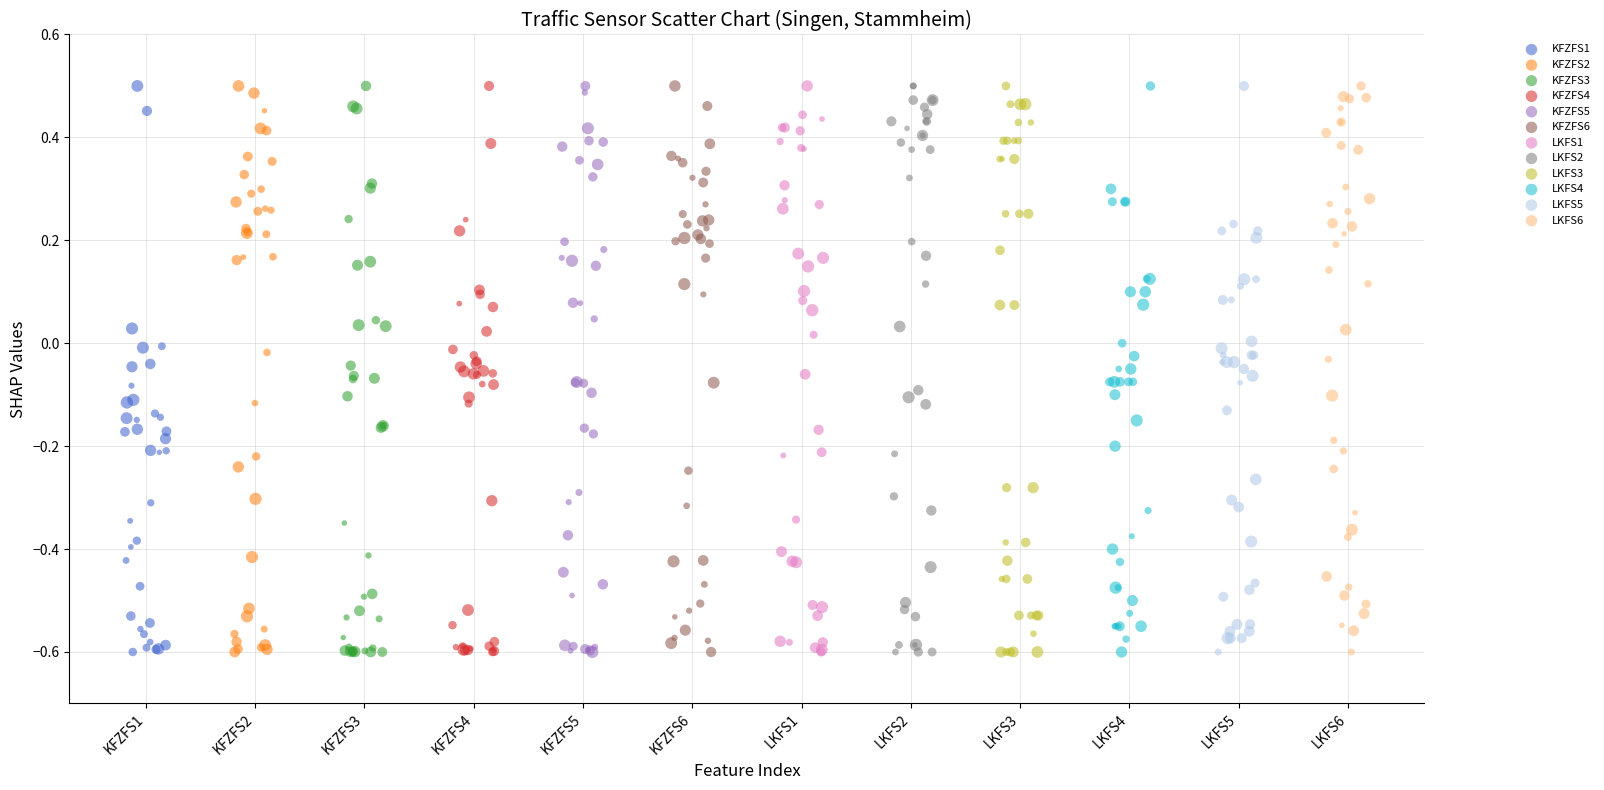

What are all the series names shown in the legend?

KFZFS1, KFZFS2, KFZFS3, KFZFS4, KFZFS5, KFZFS6, LKFS1, LKFS2, LKFS3, LKFS4, LKFS5, LKFS6